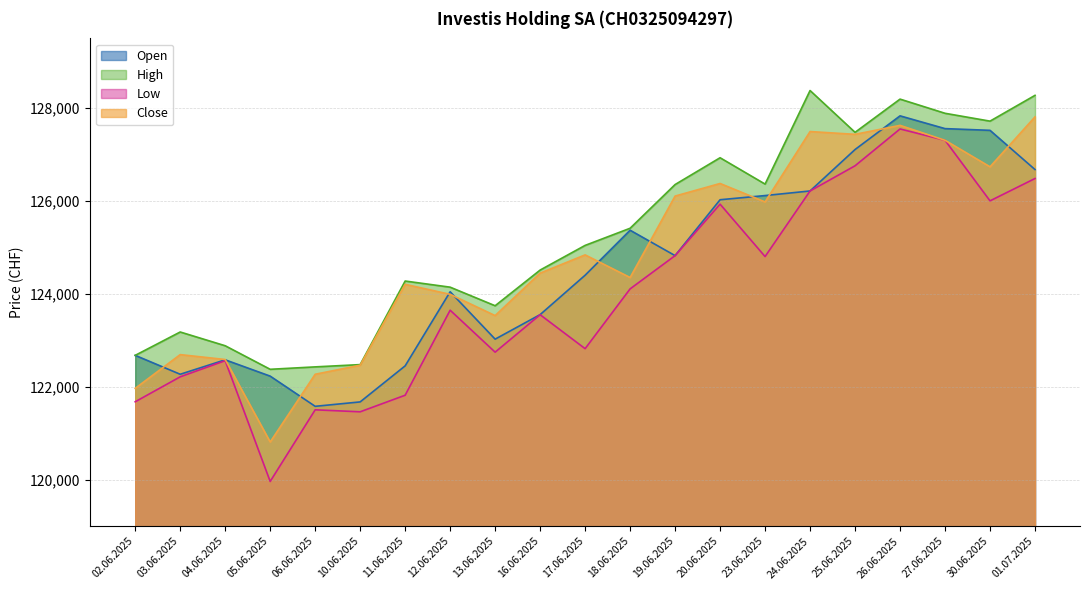

Between which two adjacent categories do Close and Open first intersect?

02.06.2025 and 03.06.2025